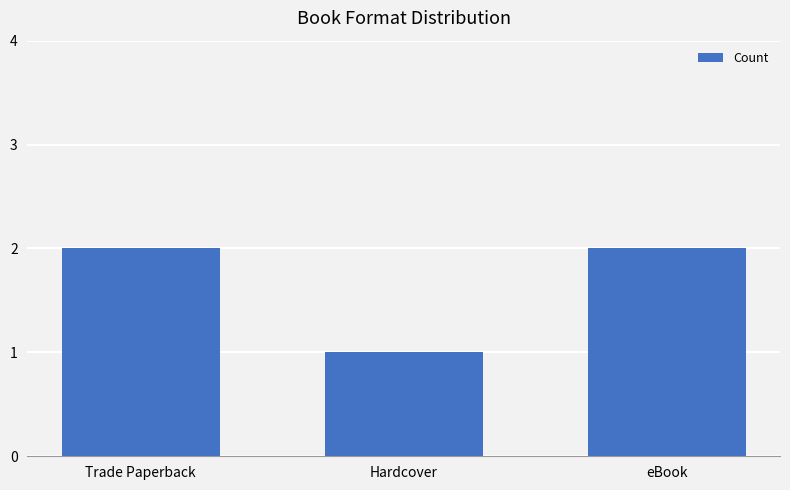

What is the value of the 3rd bar from the left?

2